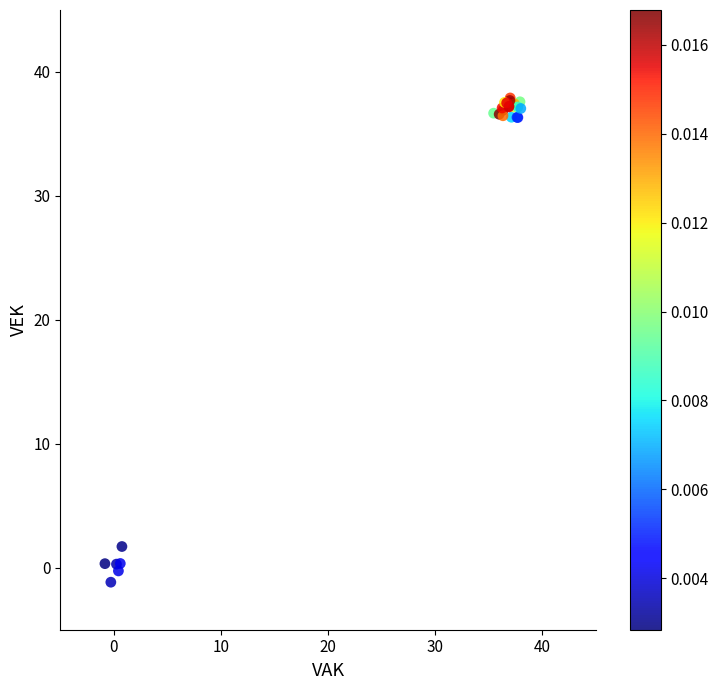

What Y value in the scatter plot is closest to 18?

1.7